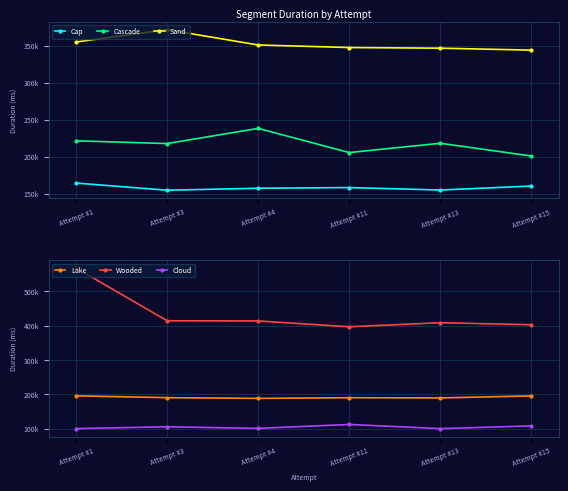

At which label does Cap reach its minimum?

Attempt #3